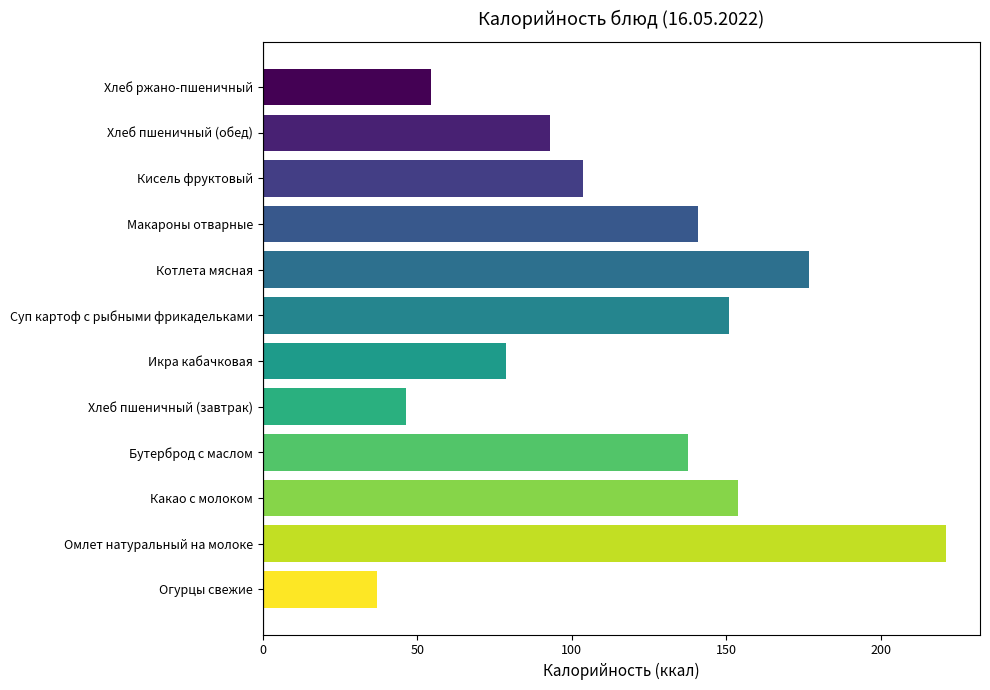

Between Кисель фруктовый and Бутерброд с маслом, which is larger?

Бутерброд с маслом